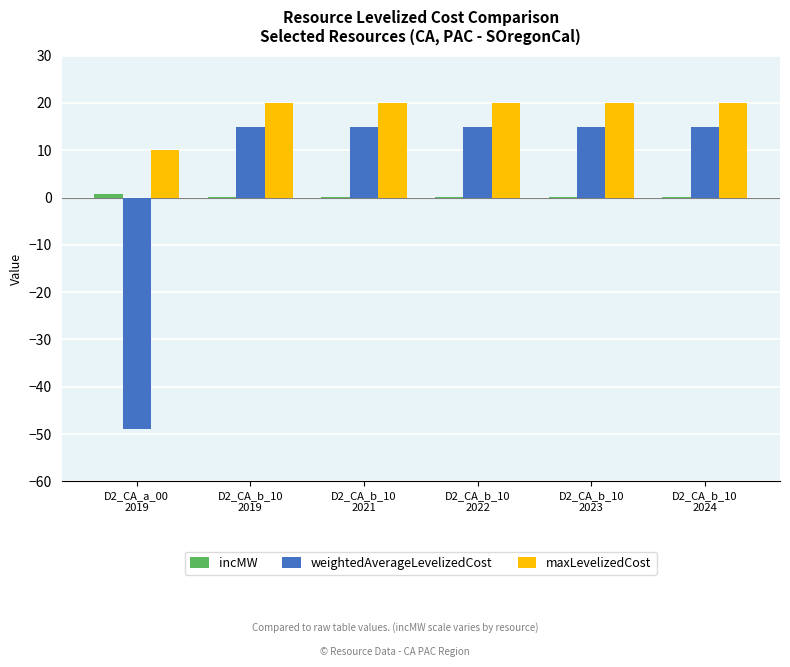

Which series has the largest total across all categories?

maxLevelizedCost